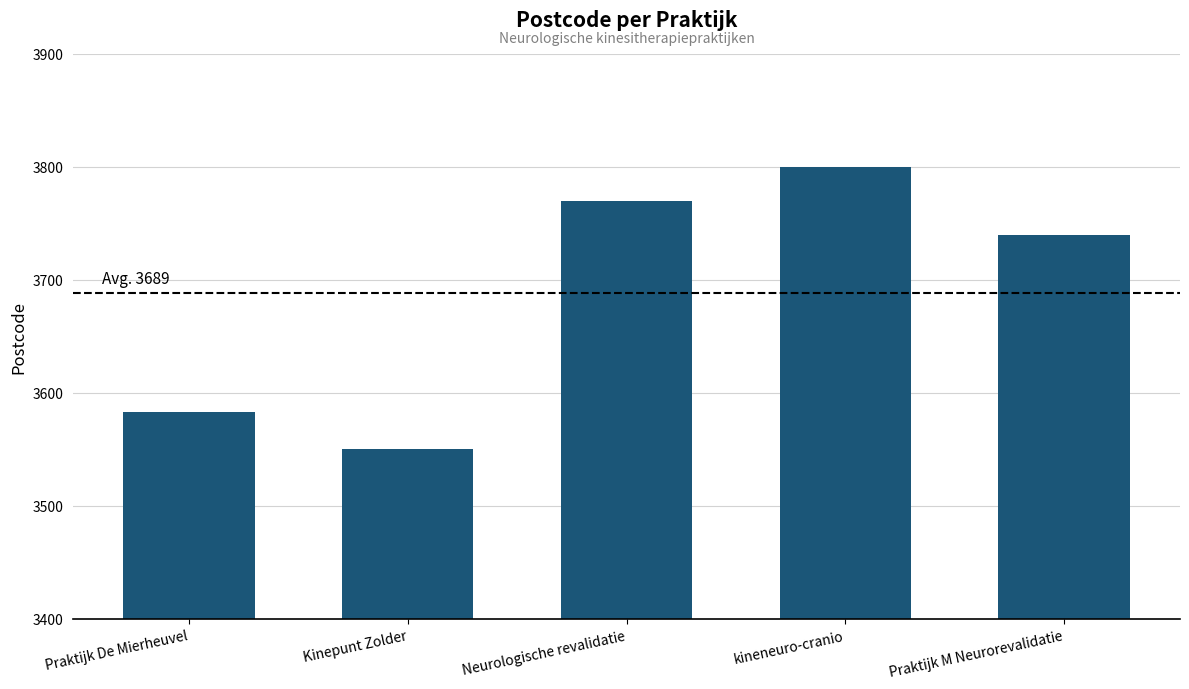

The chart shows a value of 1063 at Kinepunt Zolder. True or false?

False